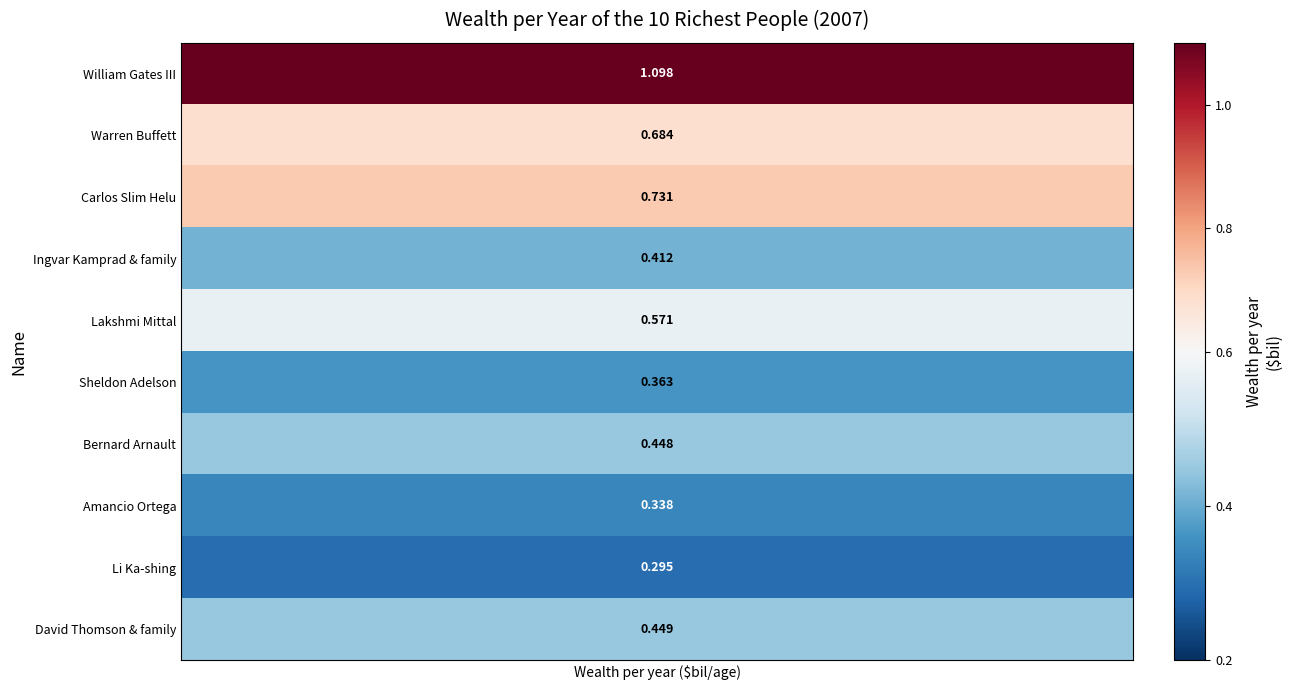

Which category has the highest value across all series?

wealth_per_year